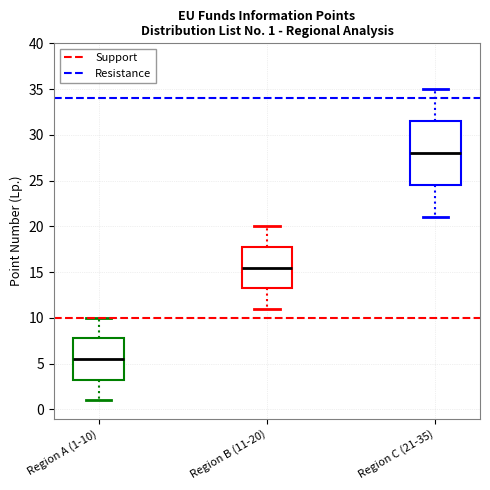

Which box is the tallest, from its lower edge to its upper edge?

Region C (21-35)